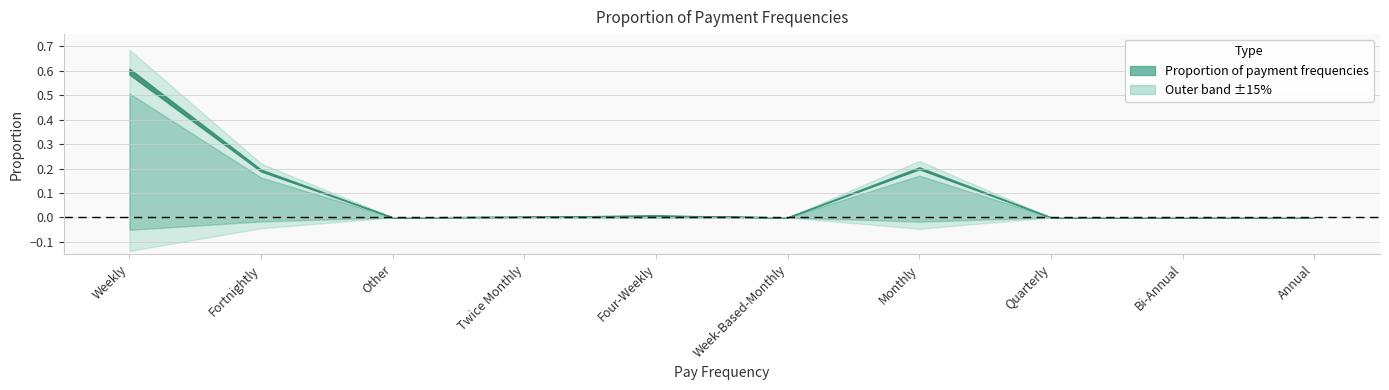

Reading left to right, list all the values displayed in this chart.

0.6	0.2	0.0	0.0	0.0	0.0	0.2	0.0	0.0	0.0